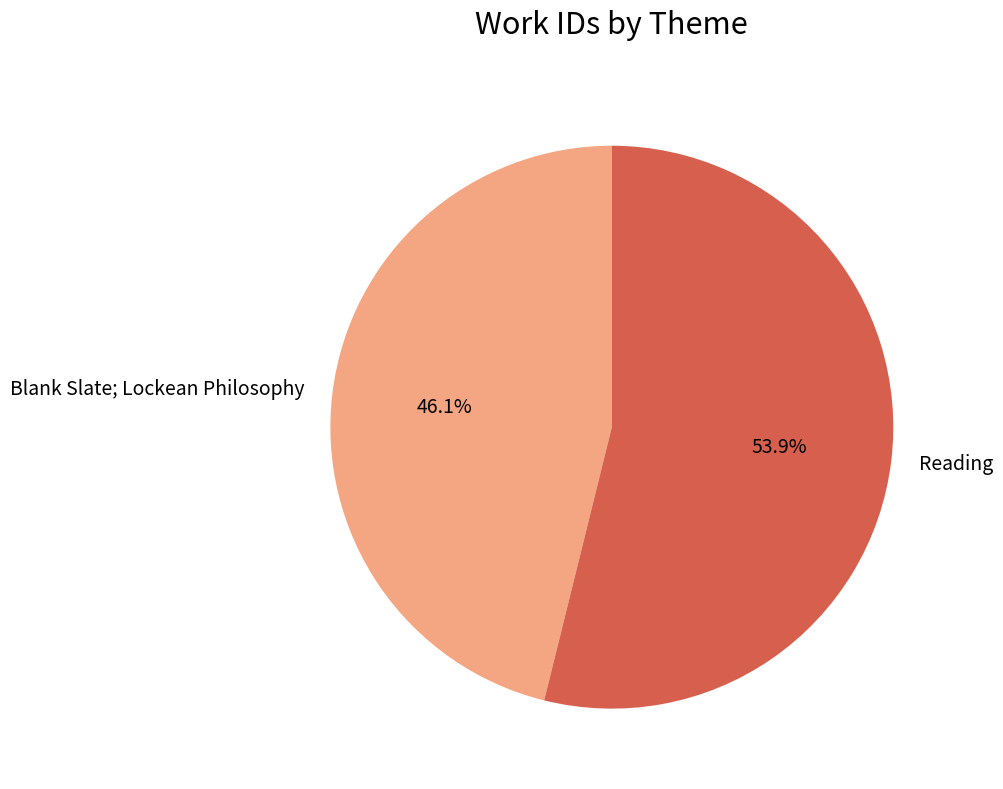

What is the smallest slice in the pie chart?

Blank Slate; Lockean Philosophy